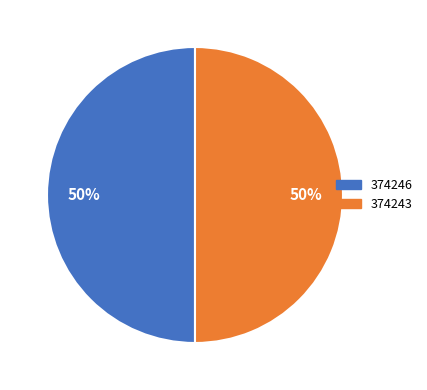

Is the sum of 374243 and 374246 greater than half?

Yes